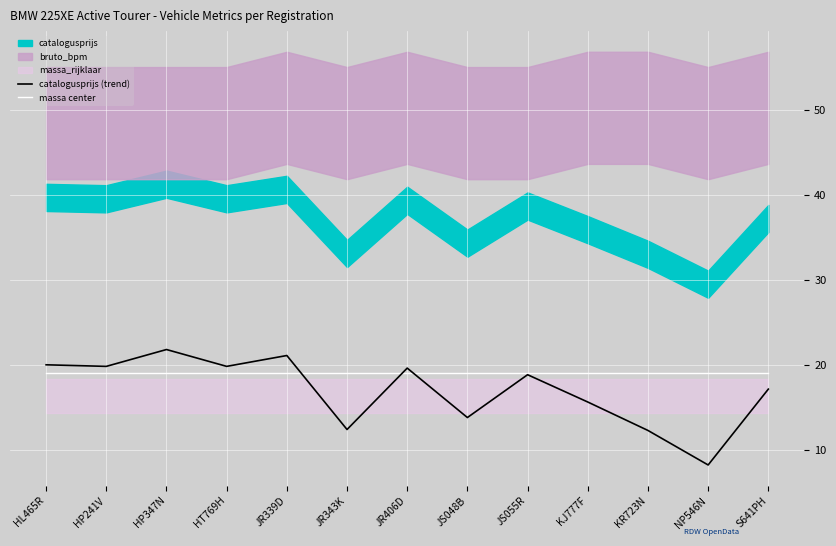

What is the sum of the catalogusprijs (trend) values at HP347N and KR723N?

34.2